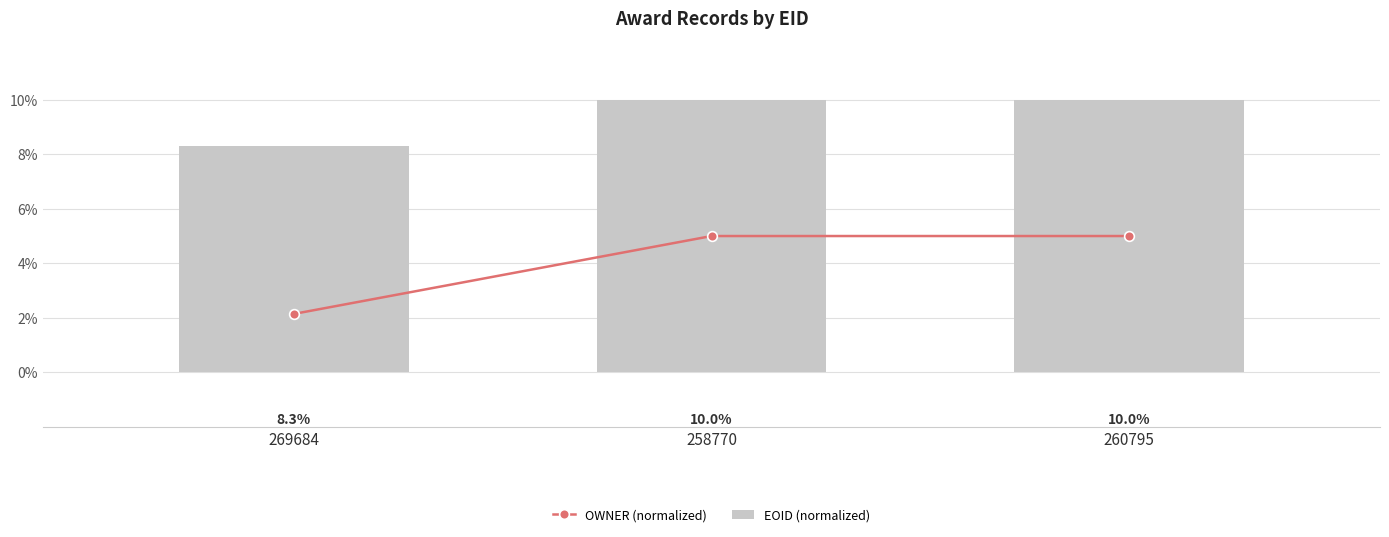

Which category has the highest value in the EOID (normalized) series?

260795